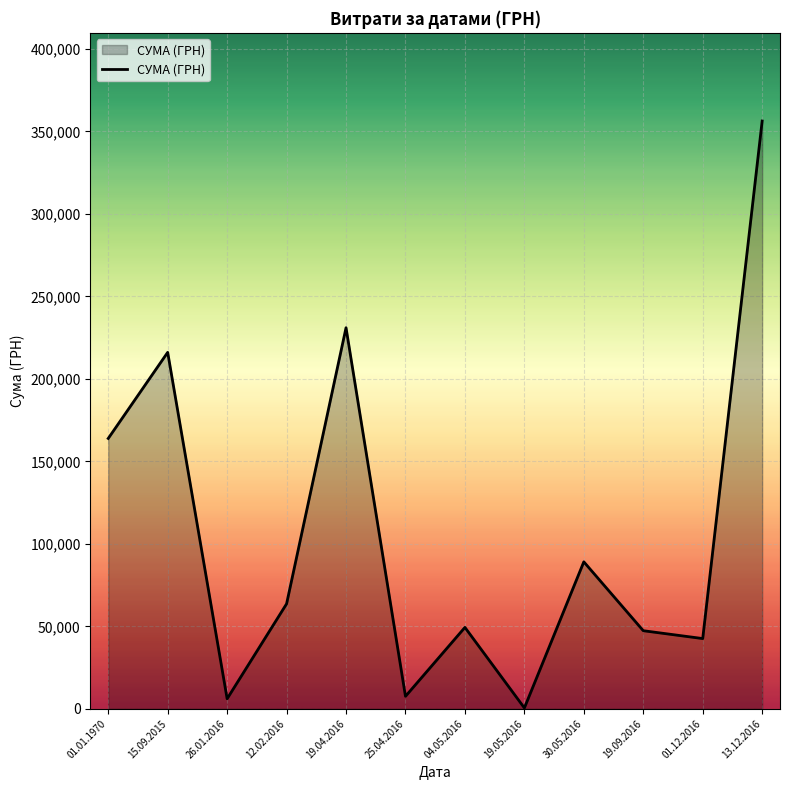

What is the approximate value at 12.02.2016?

63651.1